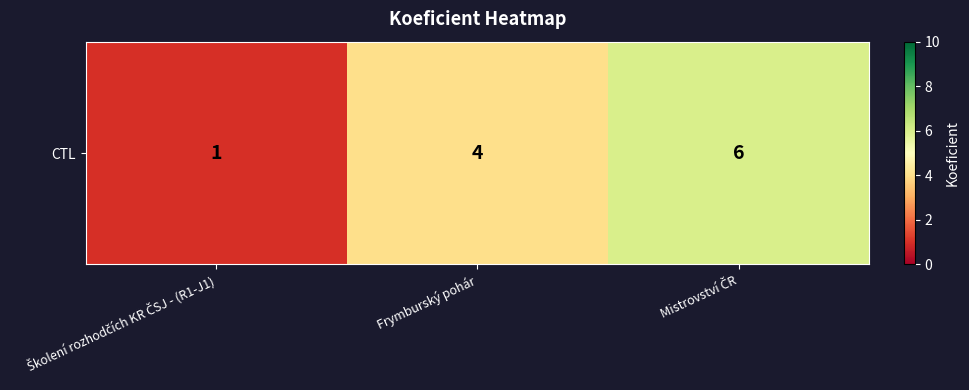

What is the difference between the maximum and minimum values?

5